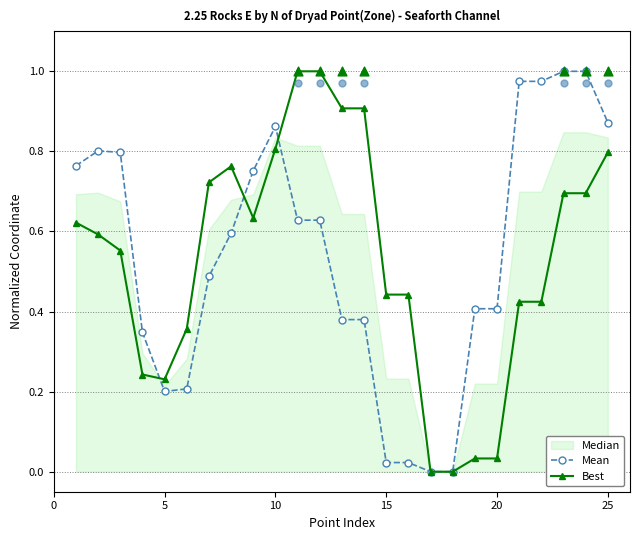

Which series has the widest spread of Y values?

Mean